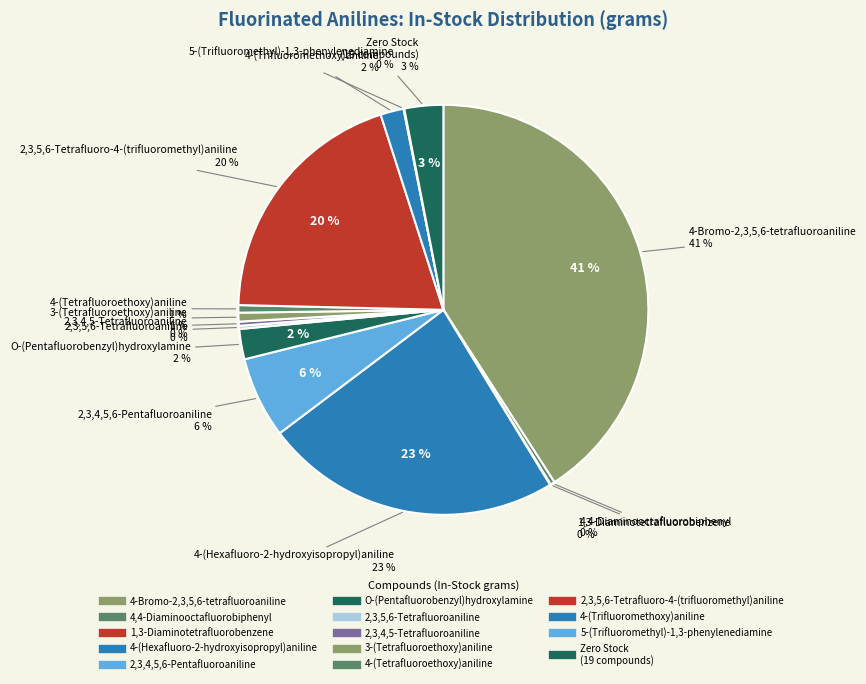

Does 2,3,5,6-Tetrafluoroaniline account for over 50% of the chart?

No